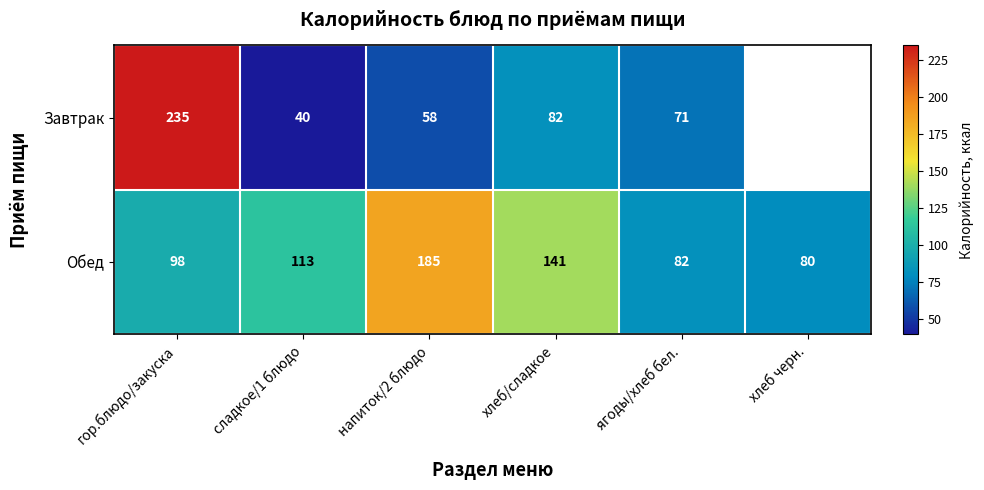

What is the difference between the highest and lowest values at гор.блюдо/закуска?

137